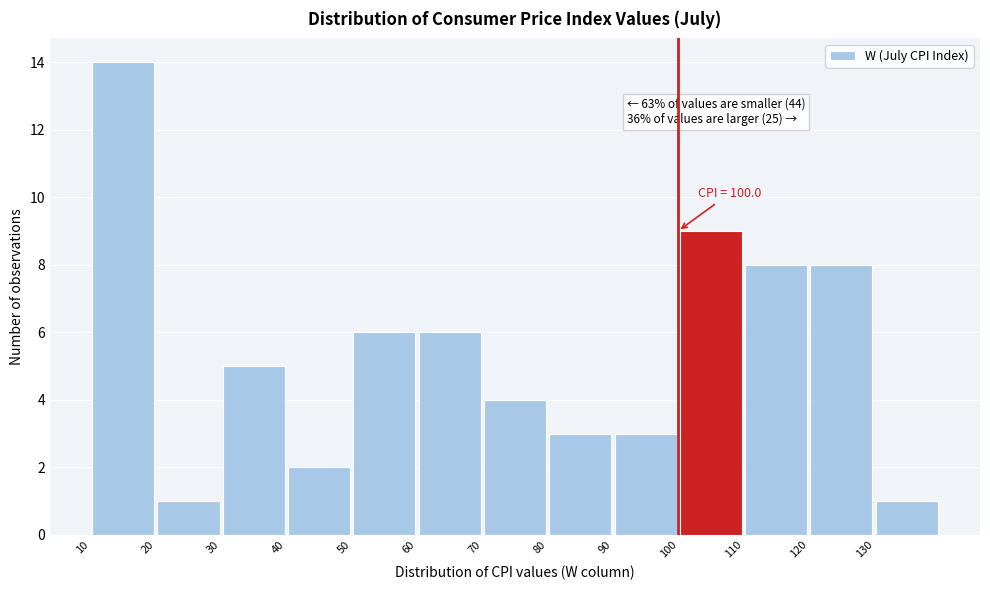

Over which range of the x-axis is the bar tallest?

10 to 20